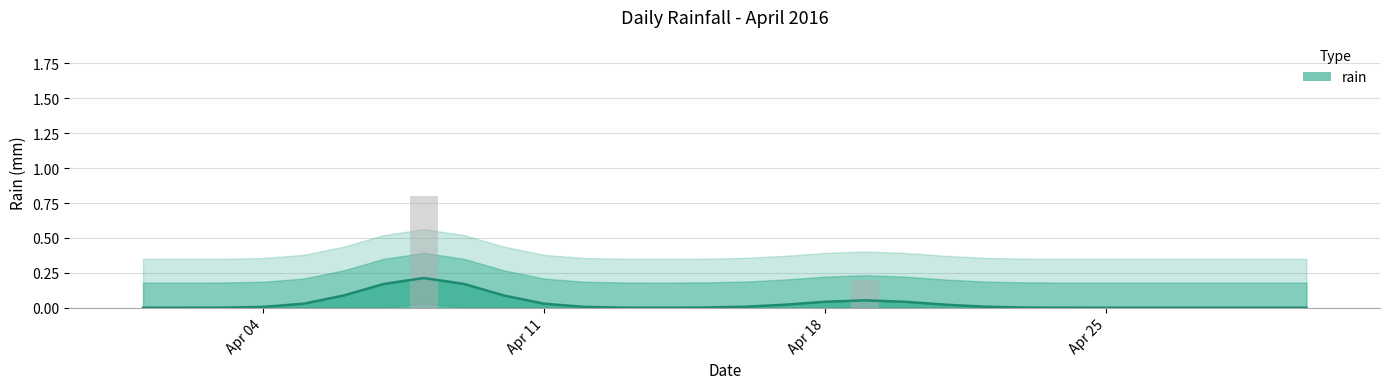

List the labels in order of value, smallest first.

2016-04-01, 2016-04-02, 2016-04-03, 2016-04-04, 2016-04-05, 2016-04-06, 2016-04-07, 2016-04-09, 2016-04-10, 2016-04-11, 2016-04-12, 2016-04-13, 2016-04-14, 2016-04-15, 2016-04-16, 2016-04-17, 2016-04-18, 2016-04-20, 2016-04-21, 2016-04-22, 2016-04-23, 2016-04-24, 2016-04-25, 2016-04-26, 2016-04-27, 2016-04-28, 2016-04-29, 2016-04-30, 2016-04-19, 2016-04-08